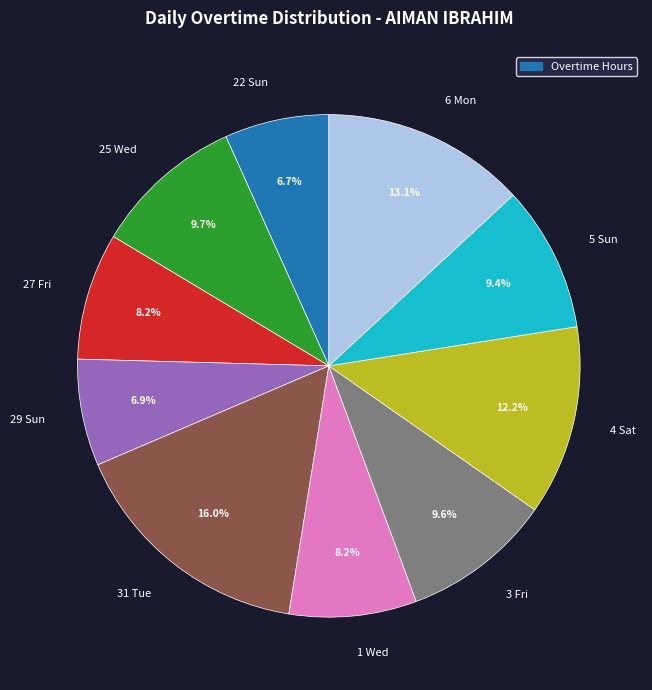

Which has a higher value, 27 Fri or 25 Wed?

25 Wed